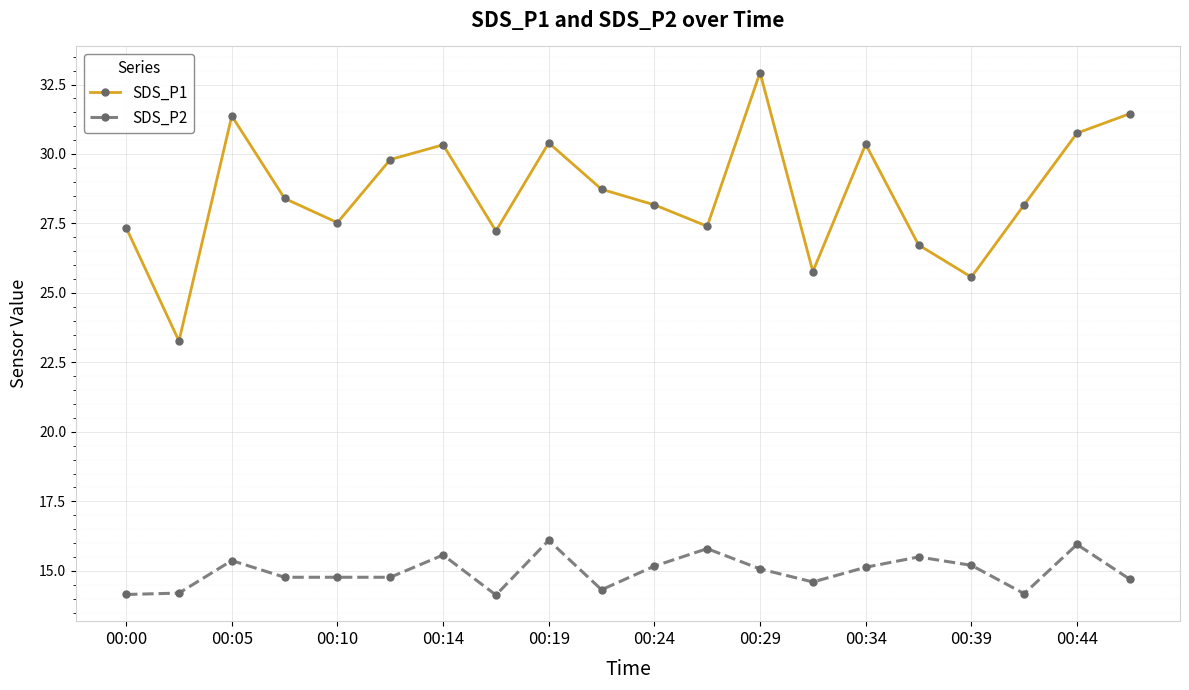

What is the maximum value for SDS_P1?

32.9